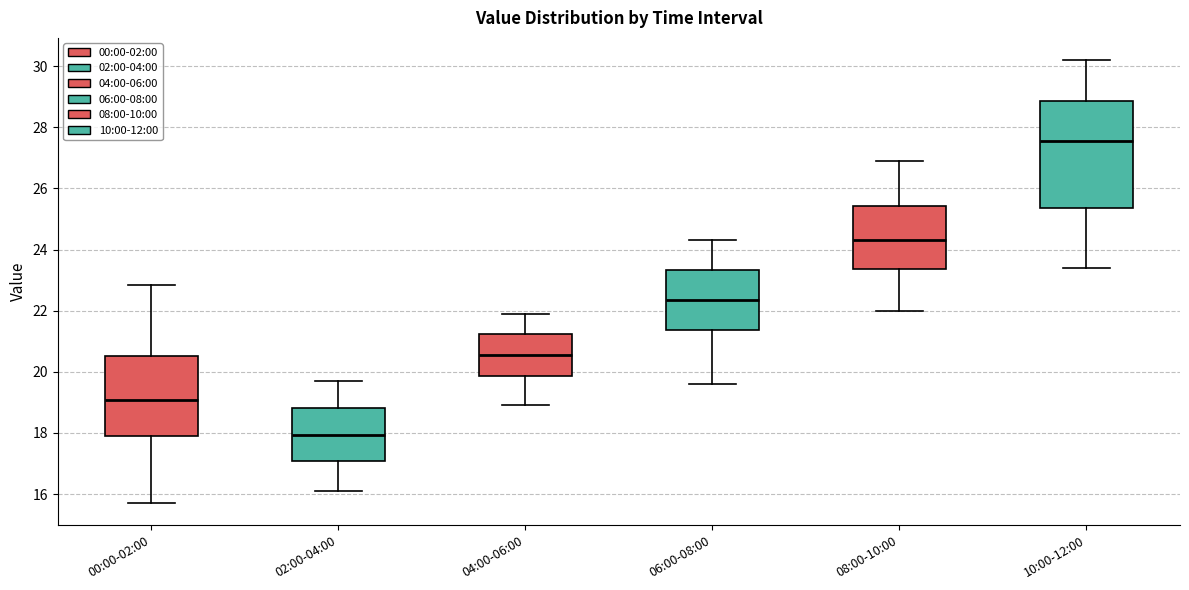

Which box's median line is the lowest?

02:00-04:00